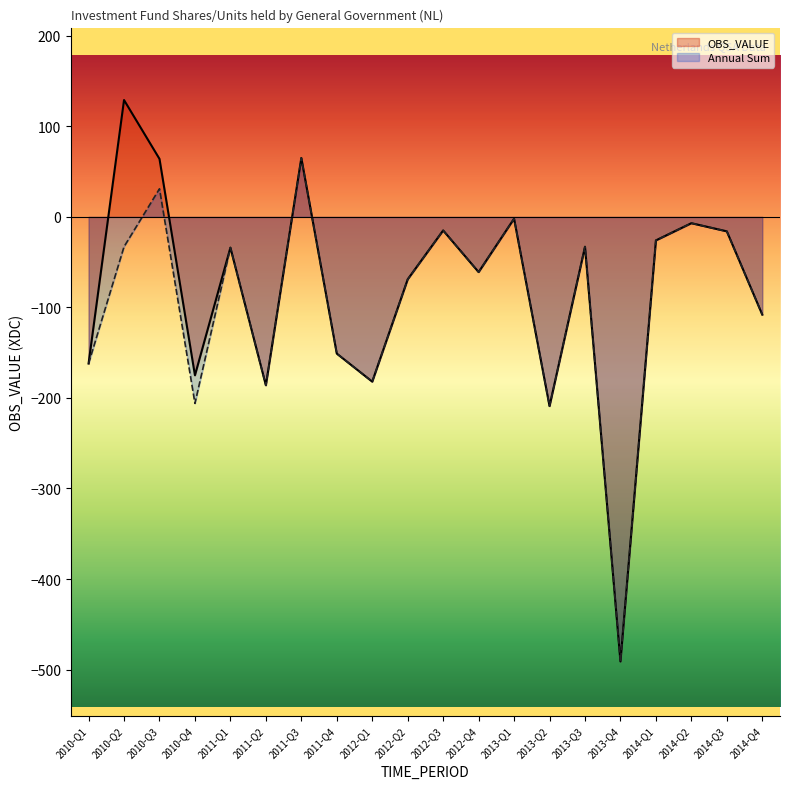

What is the difference between the maximum and second lowest values in the OBS_VALUE series?

338